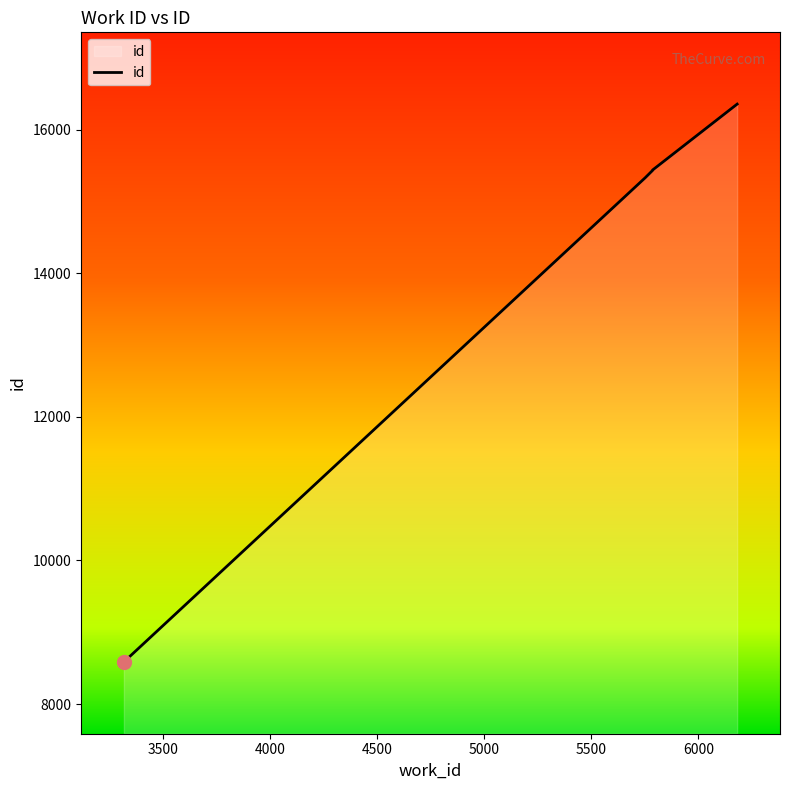

What is the smallest value displayed?

8586